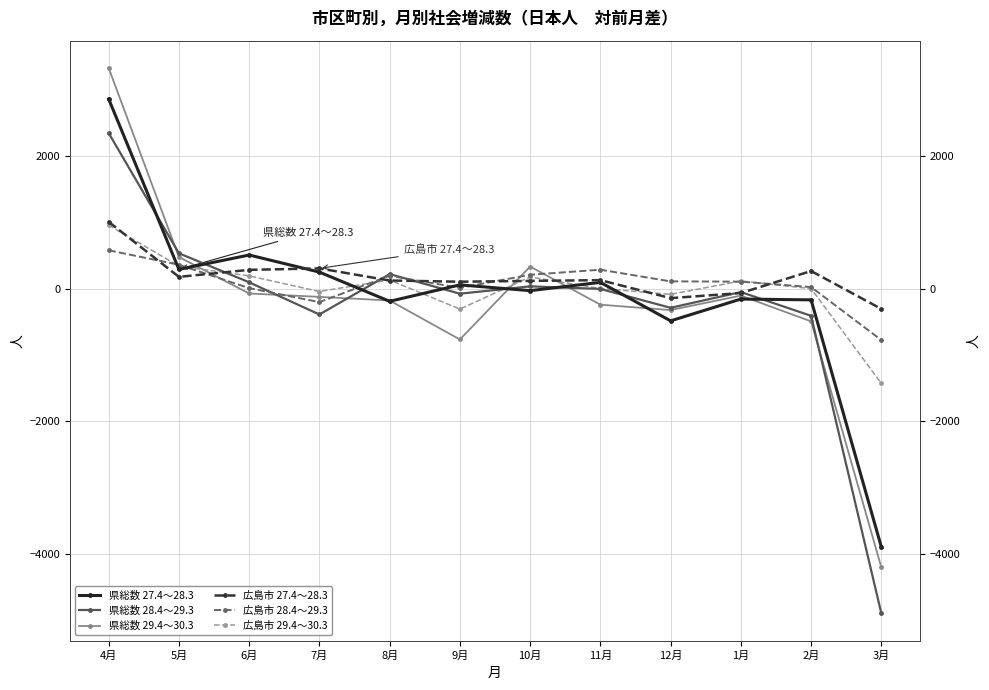

How many values in 広島市 27.4～28.3 are above zero?

9